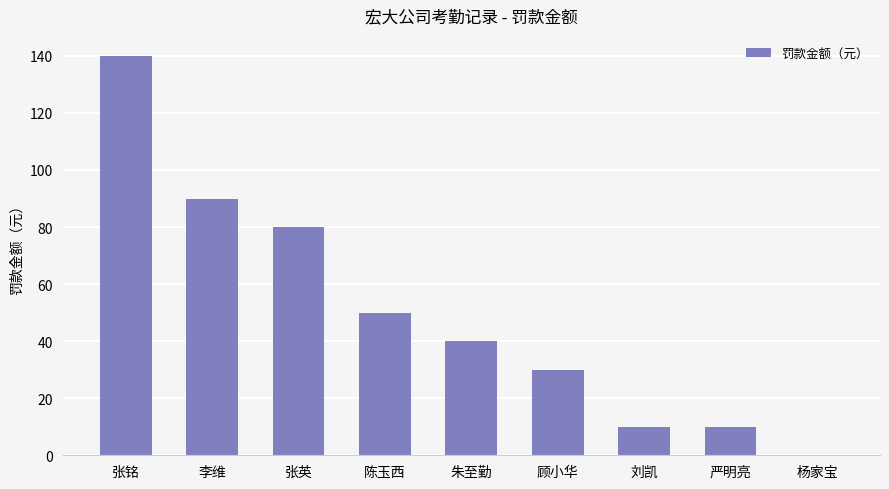

What is the maximum value shown in the chart?

140